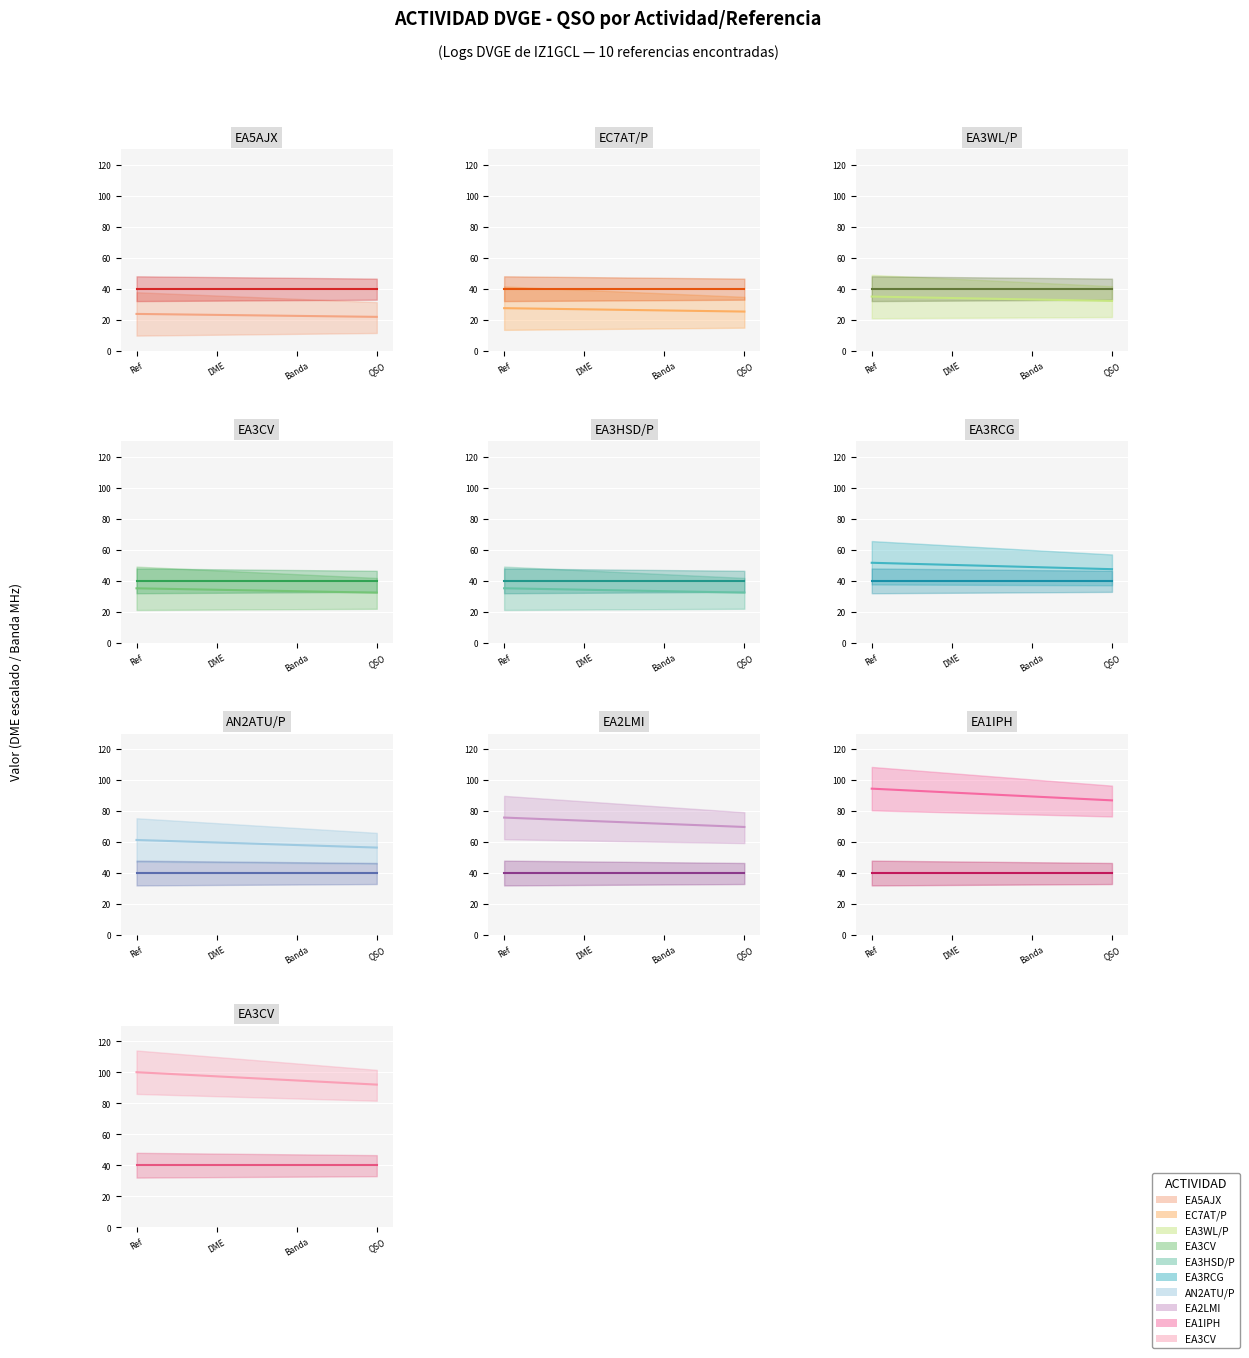

What is the sum of the DME center values at Banda and QSO?

186.7